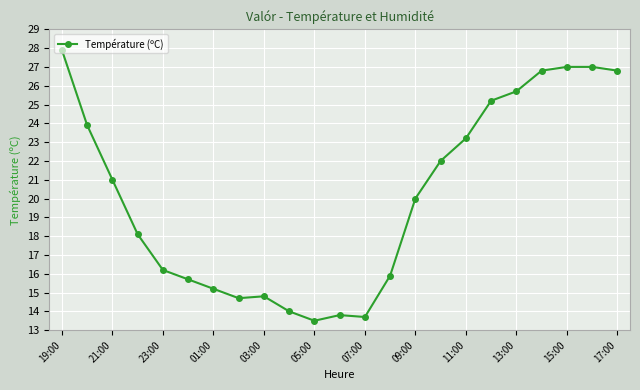

What is the value of the 14th point from the left?

15.9